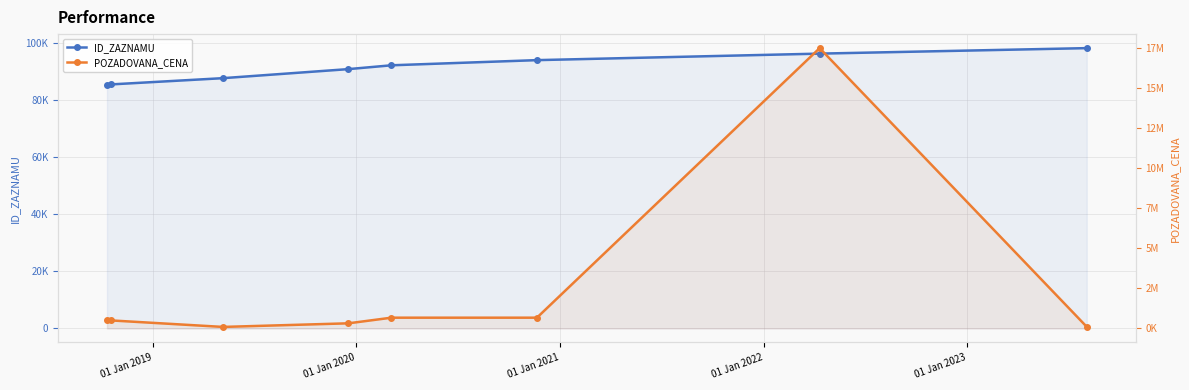

What is the label of the 7th point from the right?

01 Jan 2019